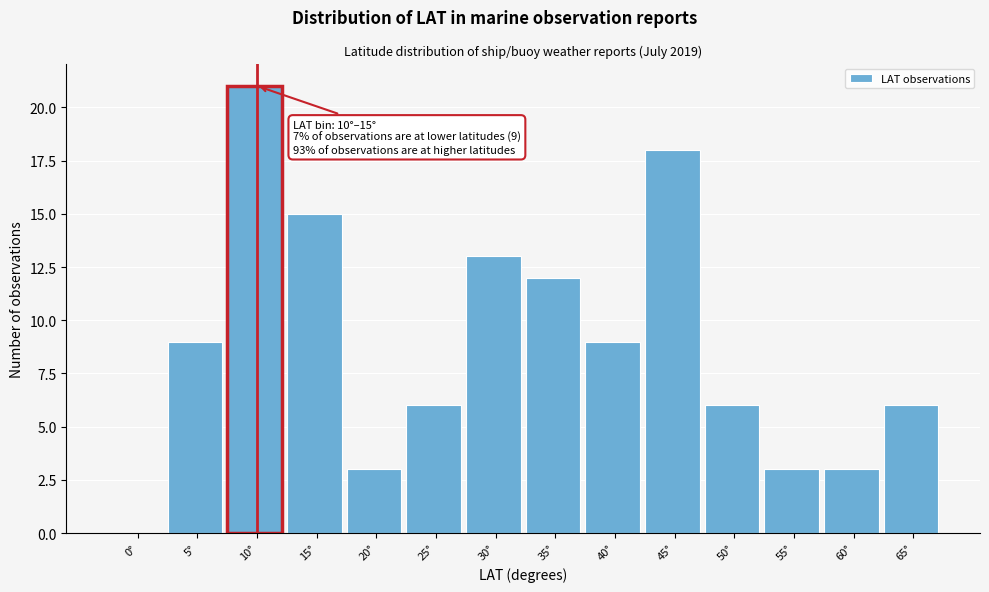

Reading left to right, list all the values displayed in this chart.

0°=0	5°=9	10°=21	15°=15	20°=3	25°=6	30°=13	35°=12	40°=9	45°=18	50°=6	55°=3	60°=3	65°=6